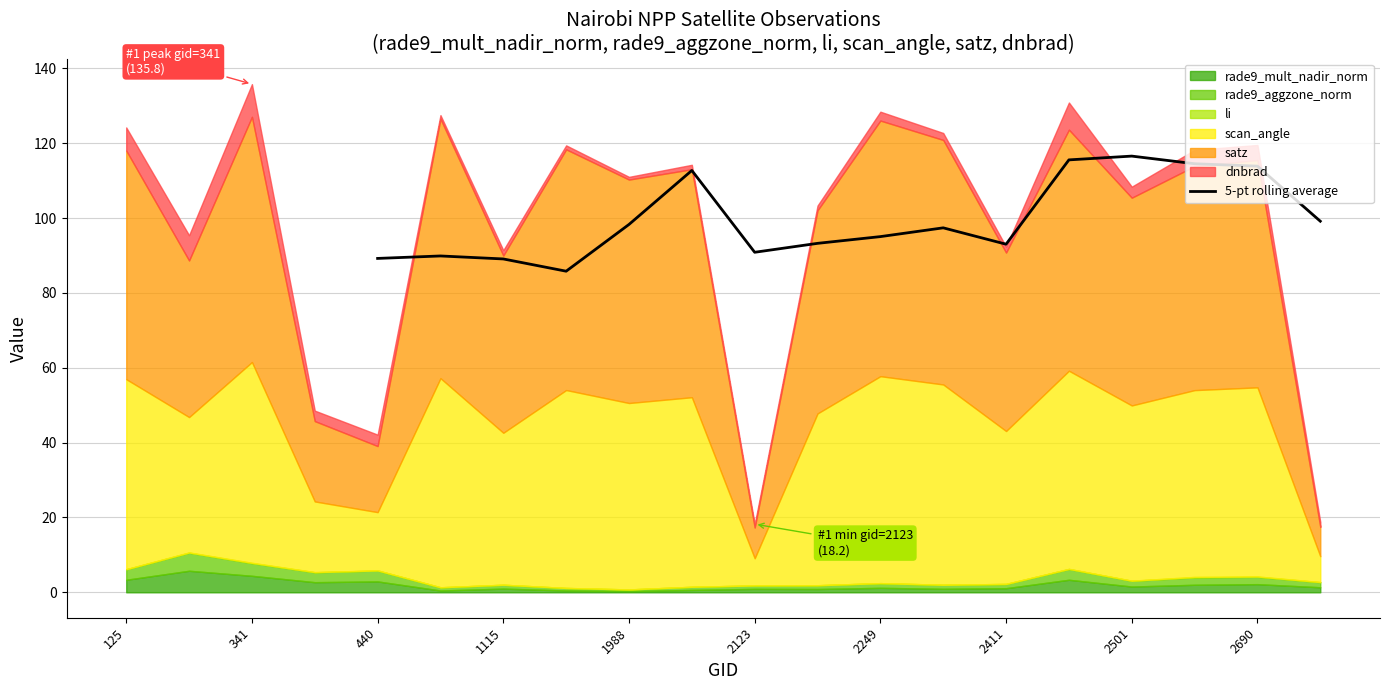

Is it true that 5-pt rolling average equals 72.0 at 2501?

False